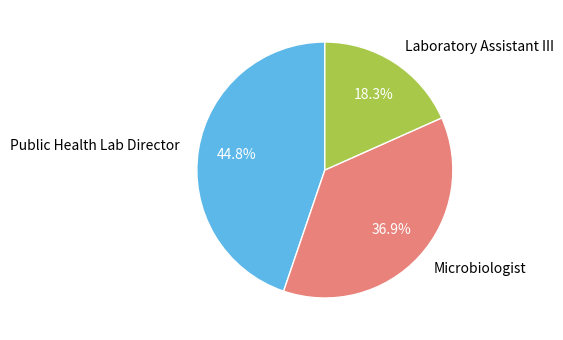

How many slices are in this pie chart?

3